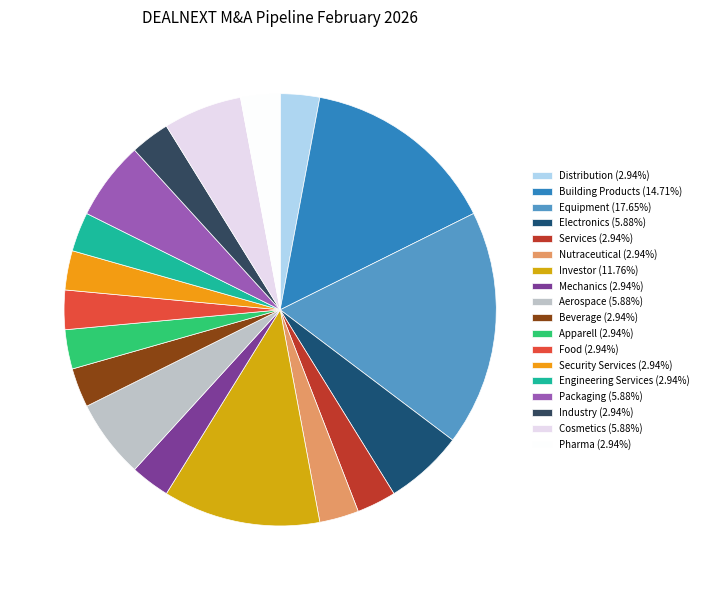

What percentage is NOT represented by Apparell?

97.1%